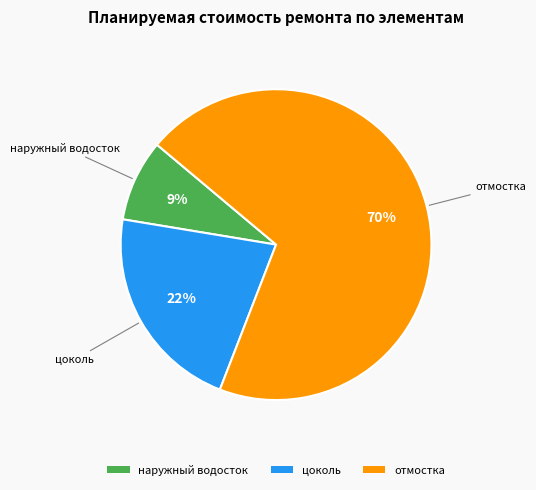

What is the ratio of the value at цоколь to the value at отмостка?

0.3